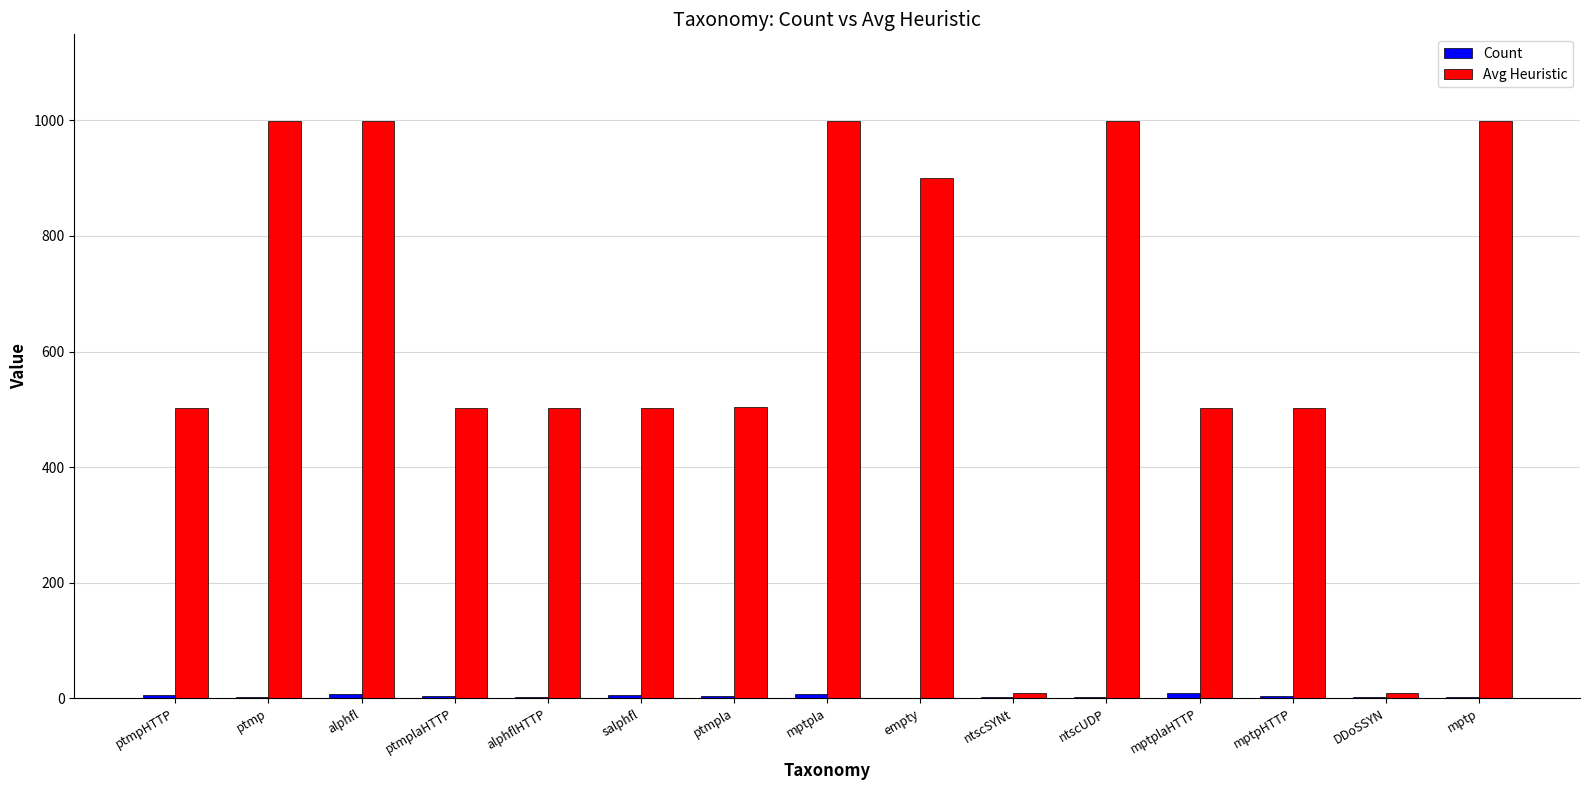

True or false: Avg Heuristic has a value of 191 at salphfl.

False